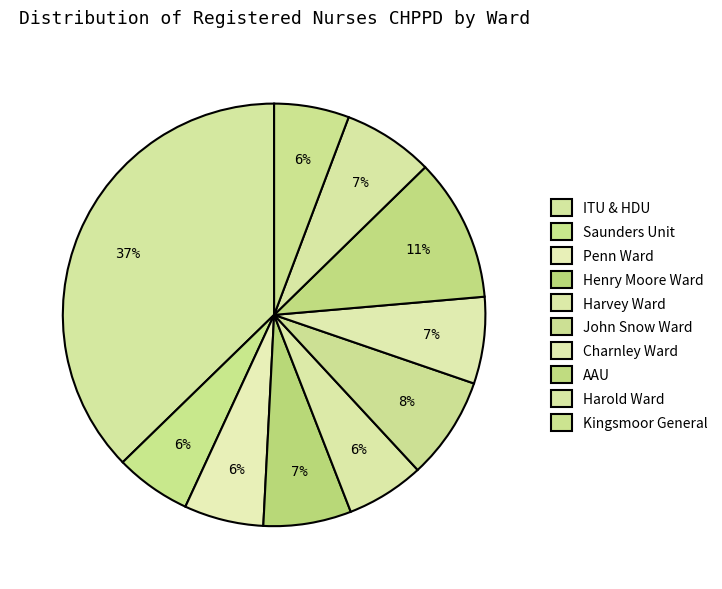

How many segments does this pie chart have?

10